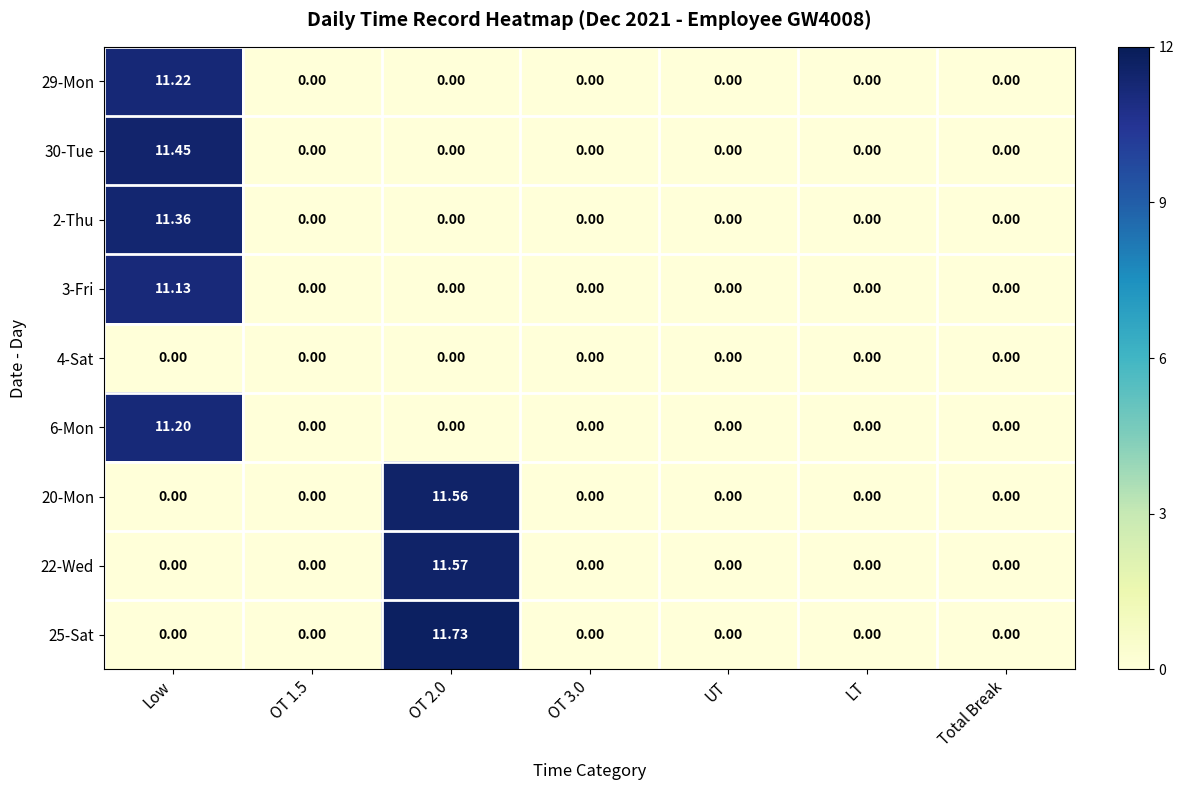

Is the value of 30-Tue at OT 2.0 greater than the value of 2-Thu at Low?

No